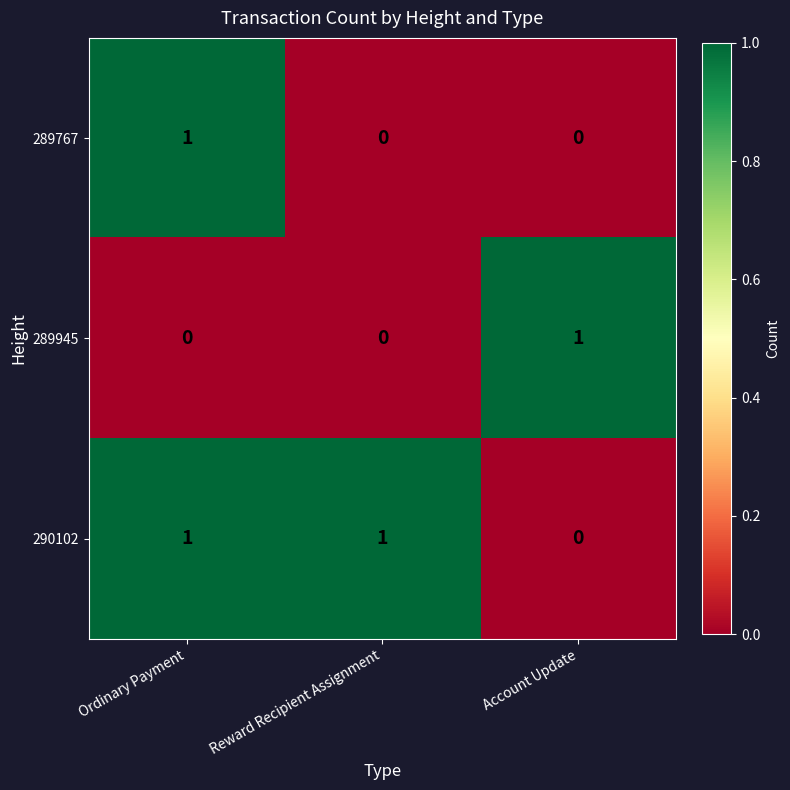

At which category is the sum across all series the highest?

Ordinary Payment